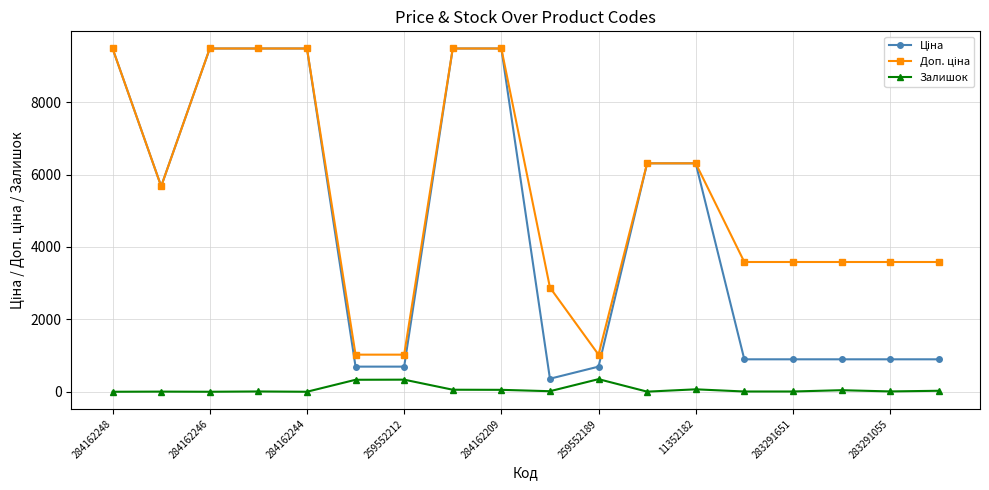

True or false: Залишок has a value of 0.0 at 284162244.

True